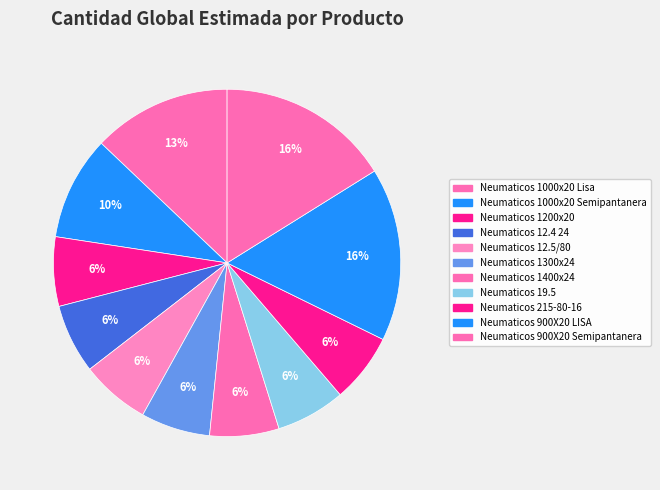

How many segments does this pie chart have?

11